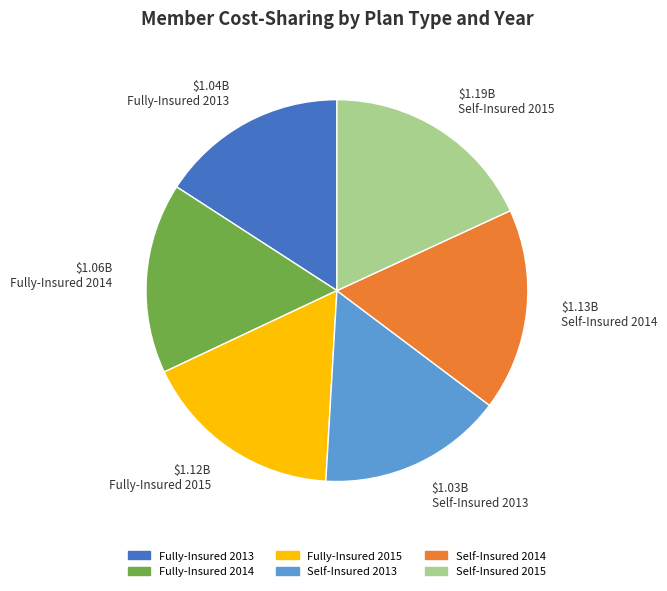

Between Fully-Insured 2015 and Self-Insured 2013, which is larger?

Fully-Insured 2015